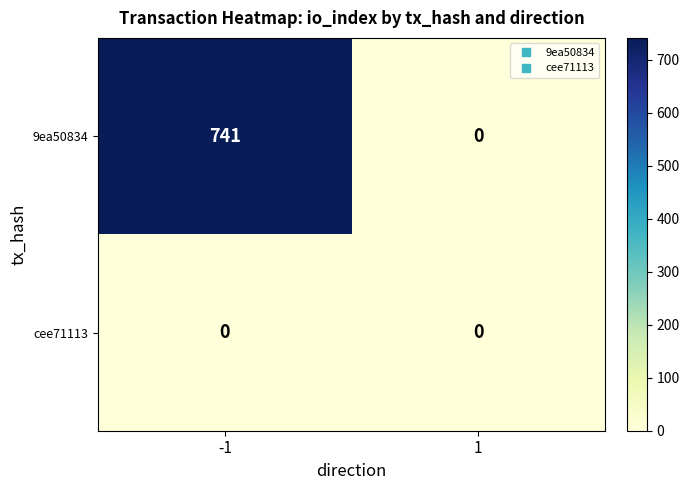

Reading right to left, extract all data points from this chart.

9ea50834: 1=0	-1=741
cee71113: 1=0	-1=0